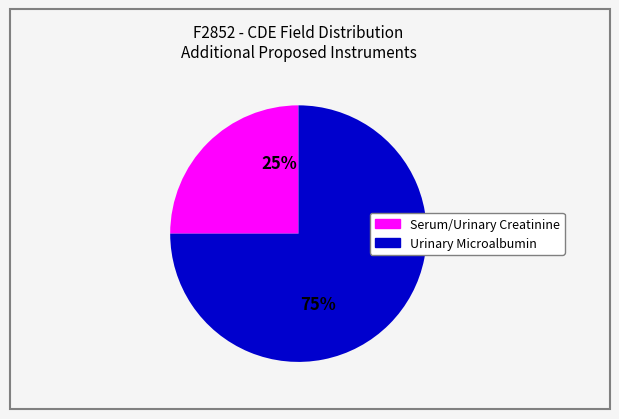

To the nearest percent, what is the difference between the largest and smallest slice percentages?

50%